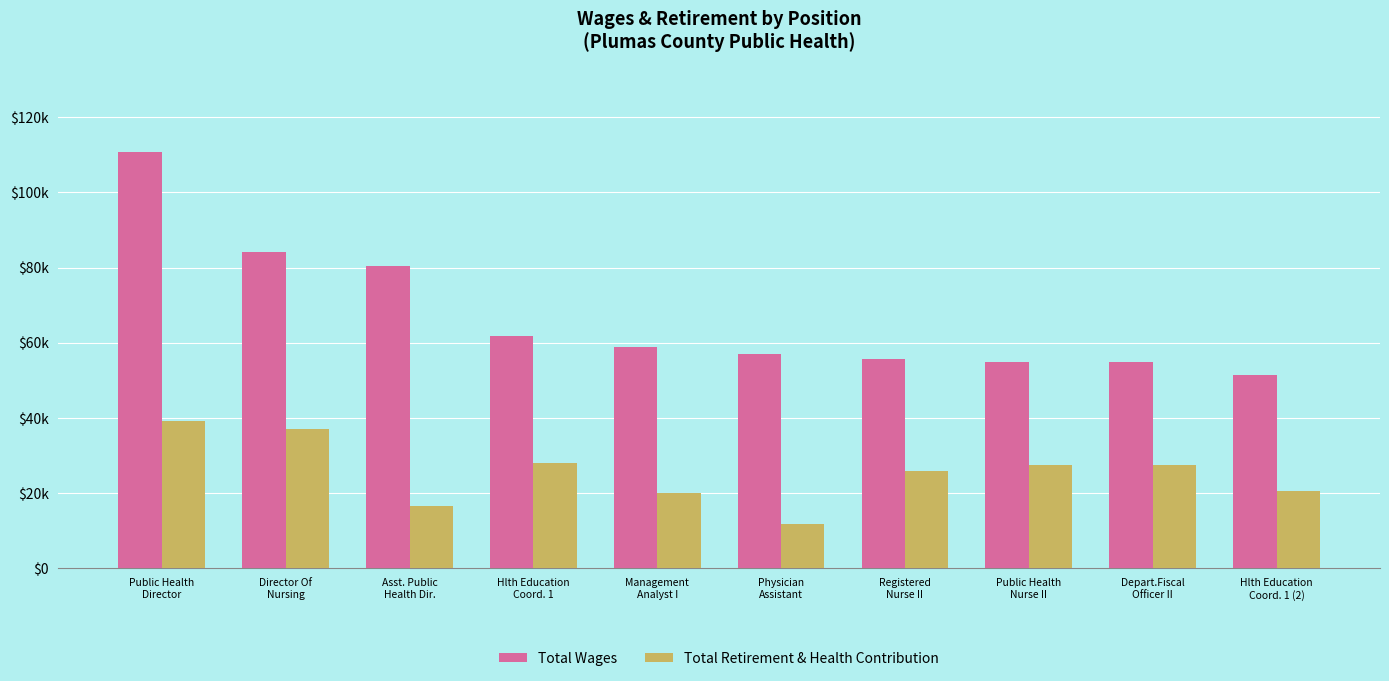

At which label does Total Retirement & Health Contribution reach its peak?

Public Health
Director